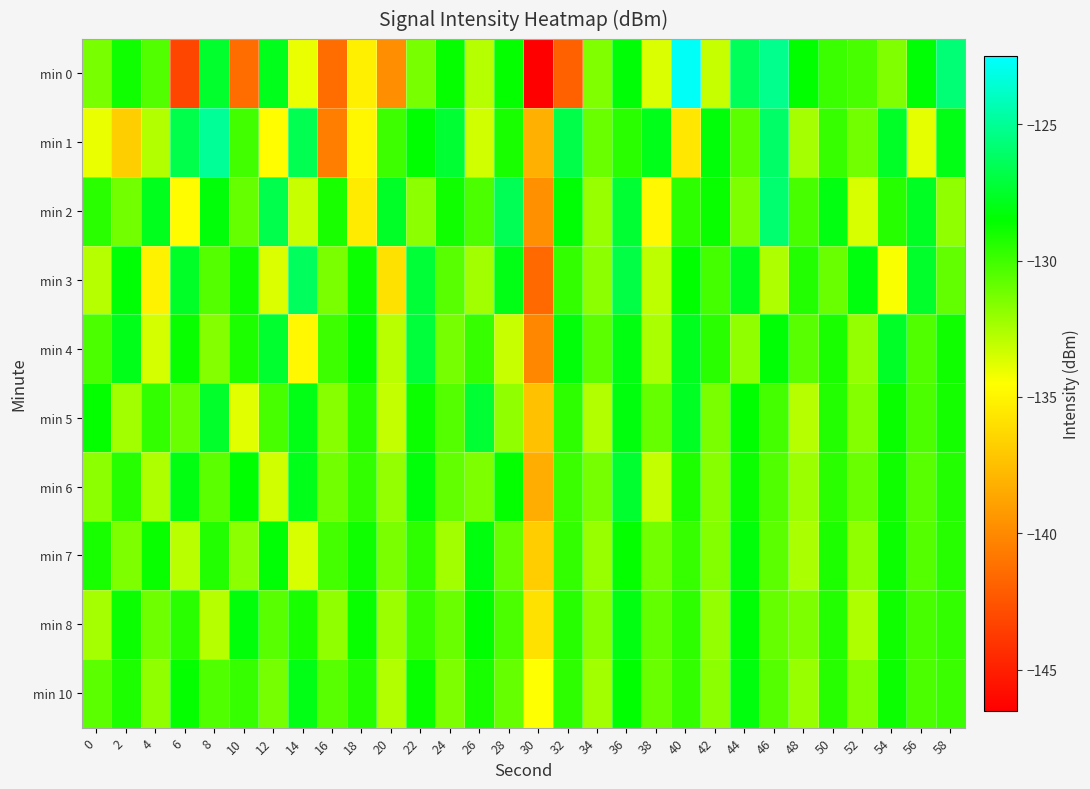

At which category does the chart reach its minimum across all series?

30